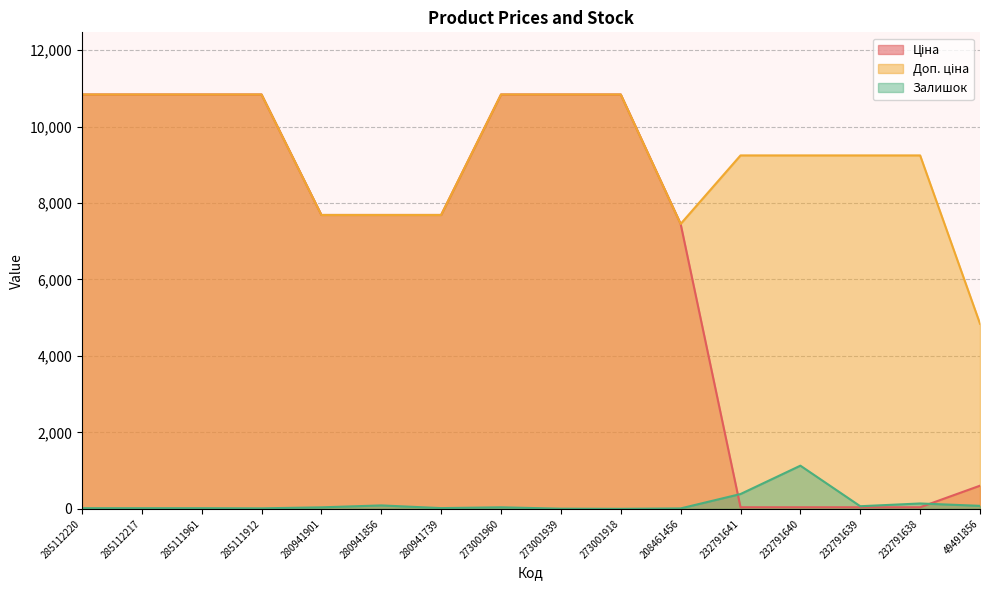

Which series has the largest total across all categories?

Доп. ціна